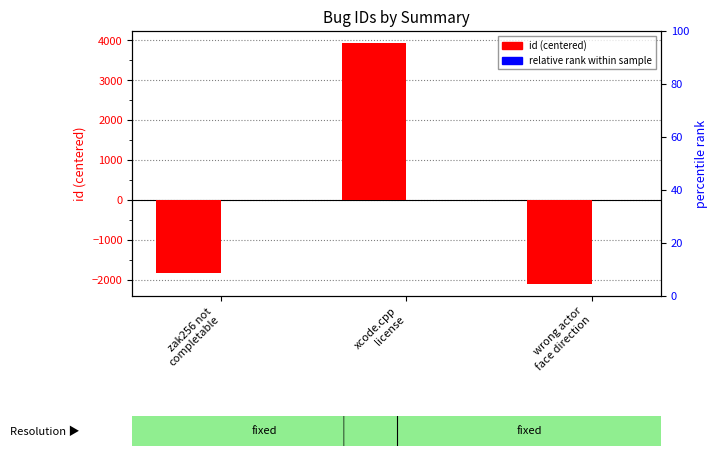

What is the sum of all relative rank values?

0.1